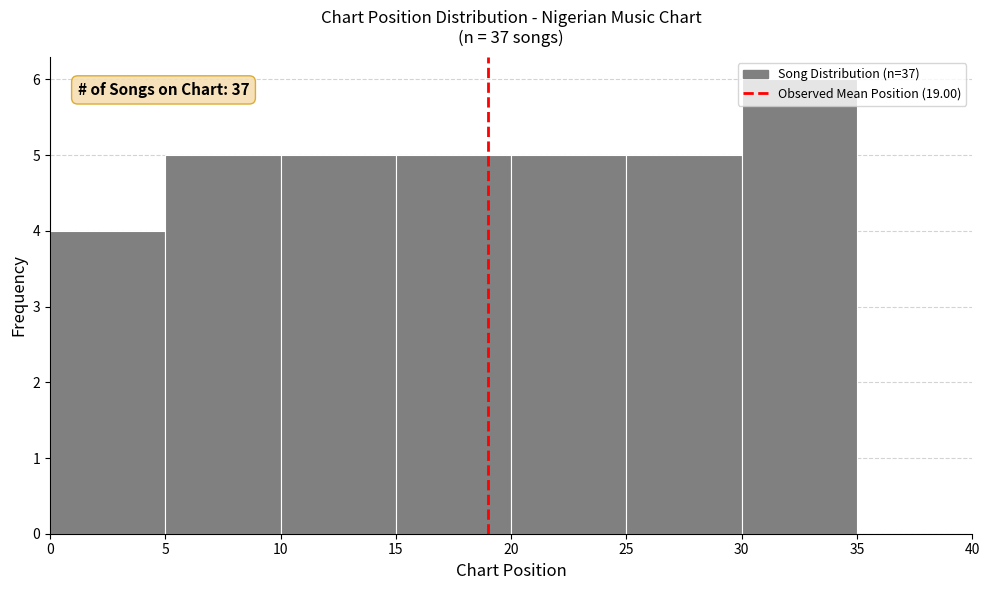

Over which range of the x-axis is the bar tallest?

30 to 35